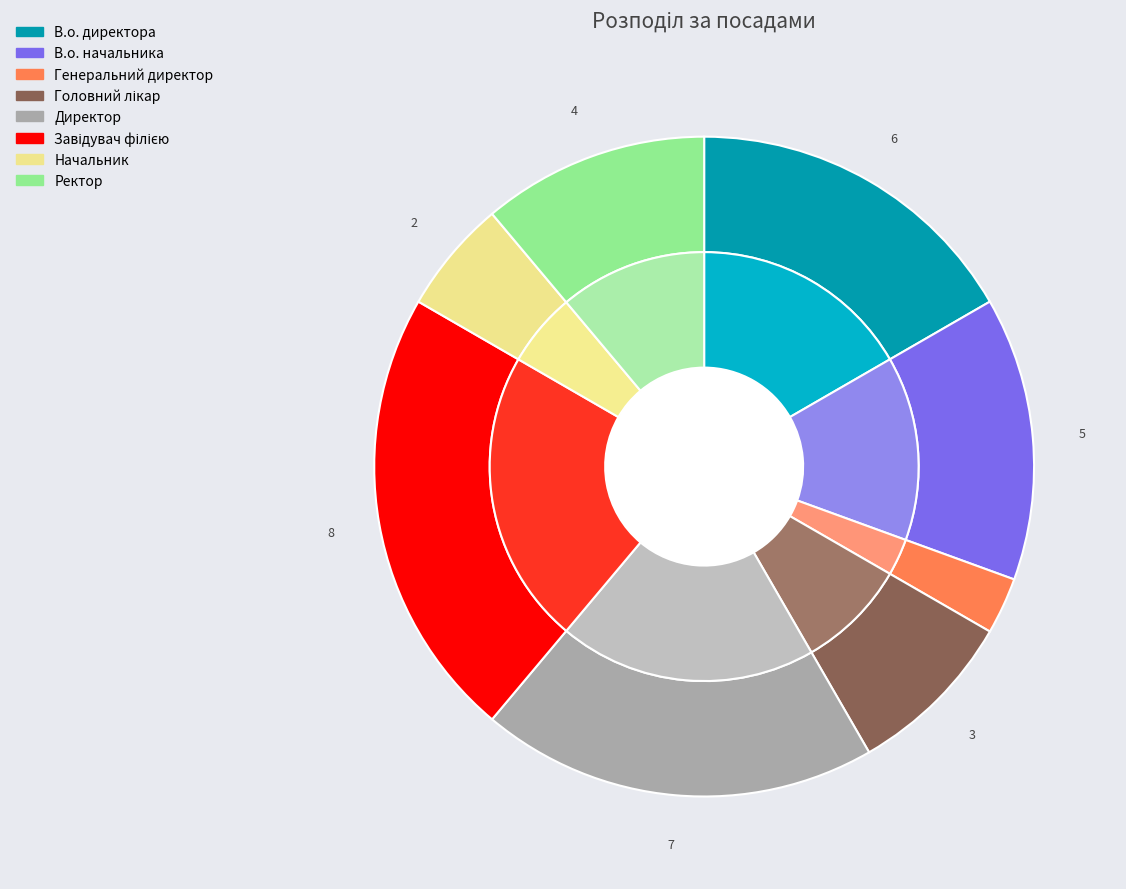

Does Начальник represent more than half of the total?

No